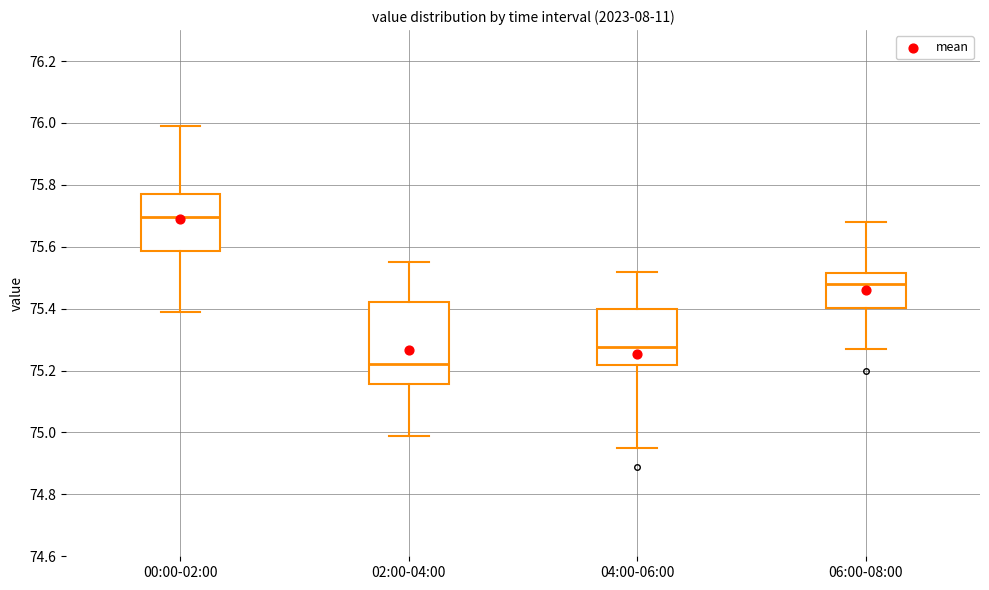

Reading left to right, transcribe this box plot: for each box, give where its median line is, the range the box spans, and where its two whiskers end, as read against the y-axis. The values are not printed on the chart, so give them approximately, as read against the axis.

00:00-02:00: median 75.70, box 75.58 to 75.78, whiskers 75.40 to 76.00
02:00-04:00: median 75.22, box 75.16 to 75.42, whiskers 75.00 to 75.56
04:00-06:00: median 75.28, box 75.22 to 75.40, whiskers 74.96 to 75.52
06:00-08:00: median 75.48, box 75.40 to 75.52, whiskers 75.28 to 75.68